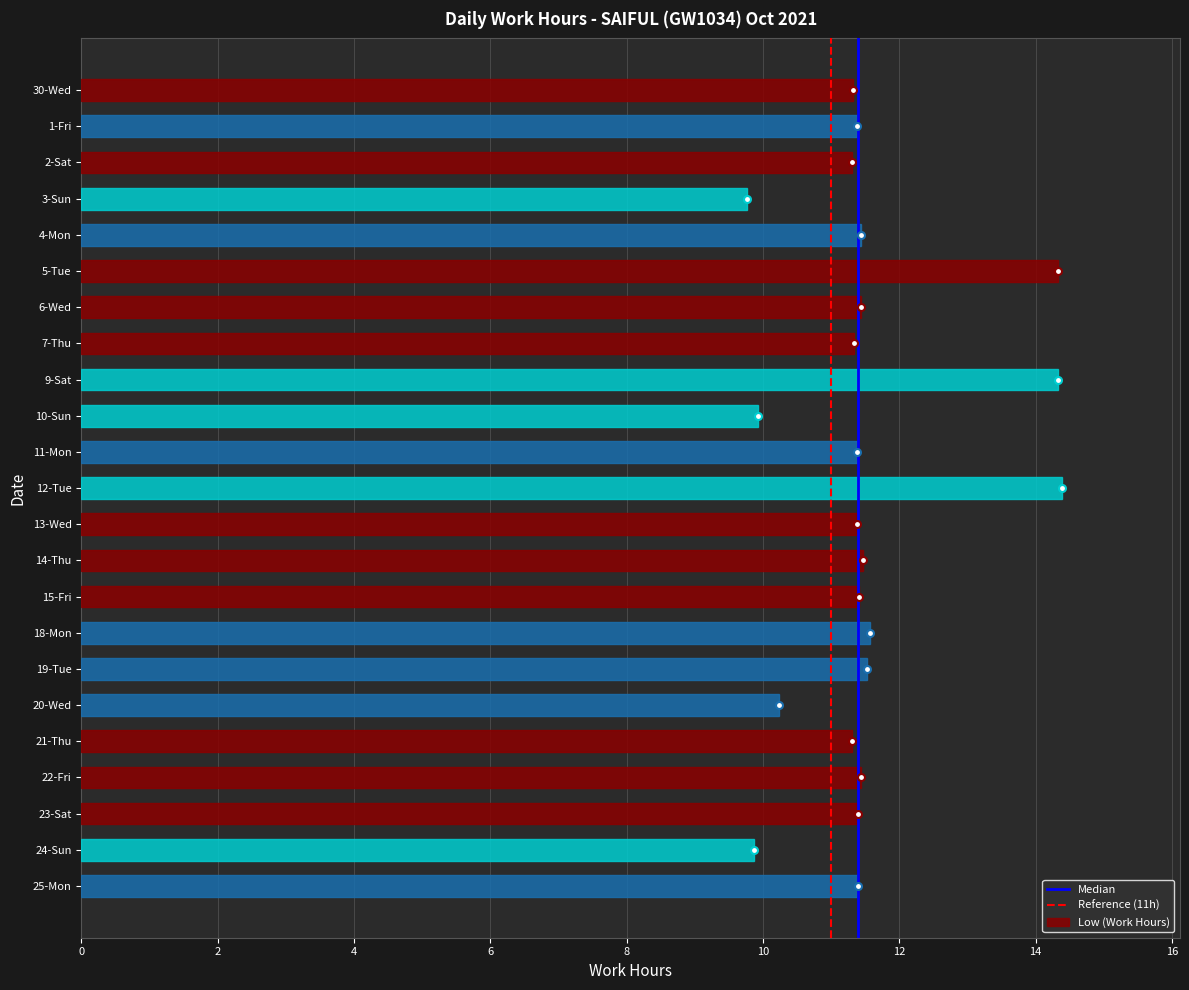

What is the ratio of the value at 24-Sun to the value at 5-Tue?

0.7